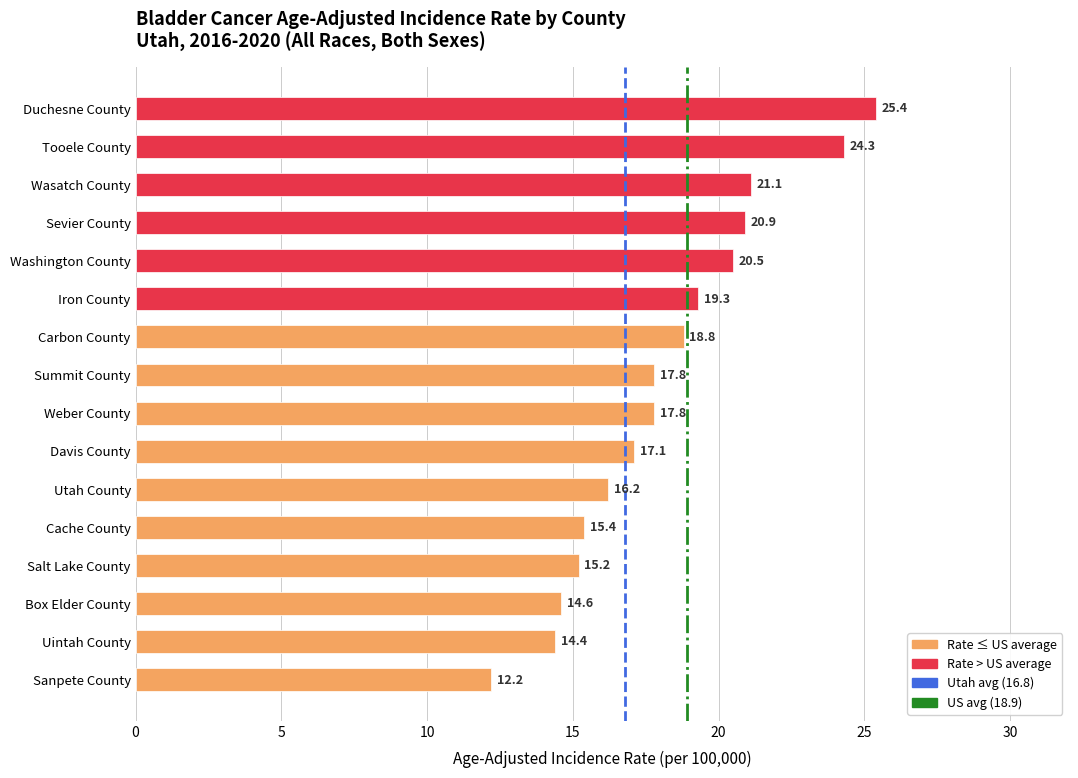

What is the difference between the maximum and minimum values?

13.2